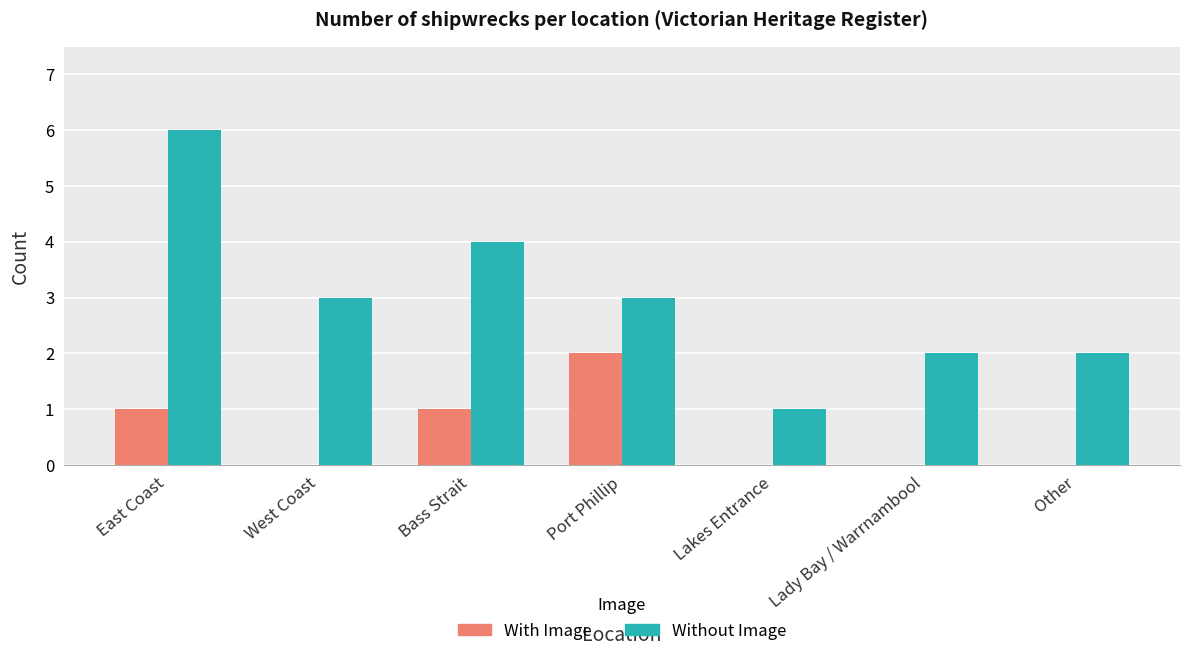

What is the maximum value for Without Image?

6